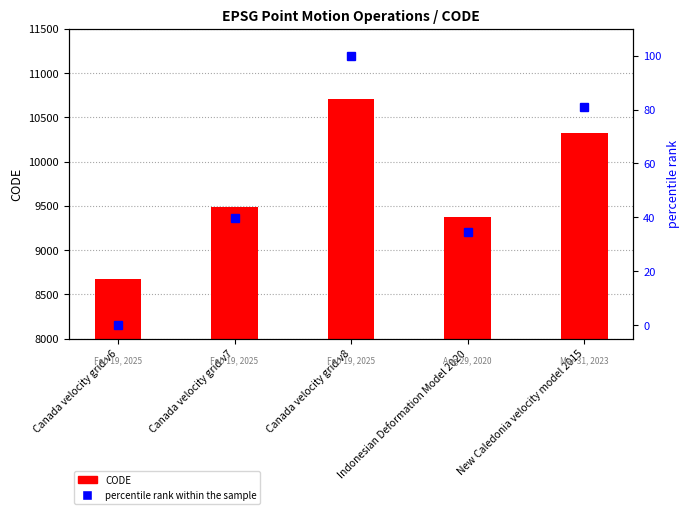

How many values in the percentile rank within the sample series exceed 39?

3